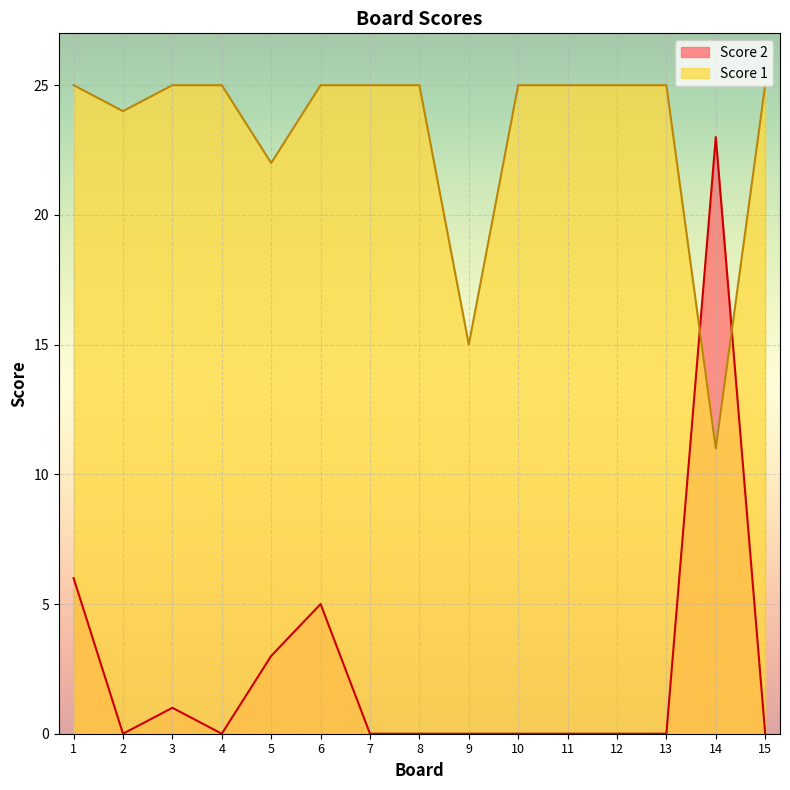

Which series changed the most between 1 and 13?

Score 2